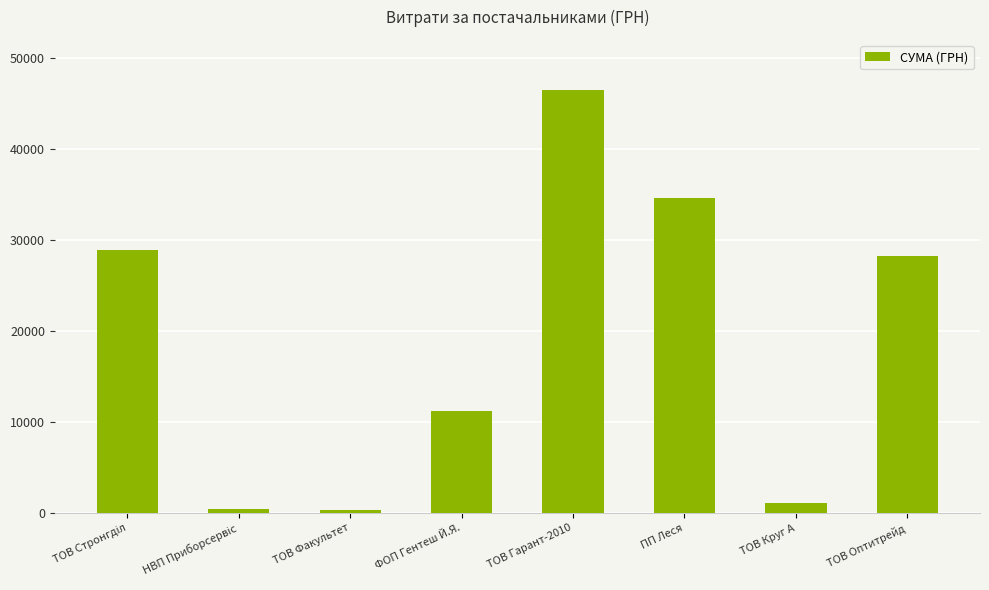

Read the value at ФОП Гентеш Й.Я..

11222.0